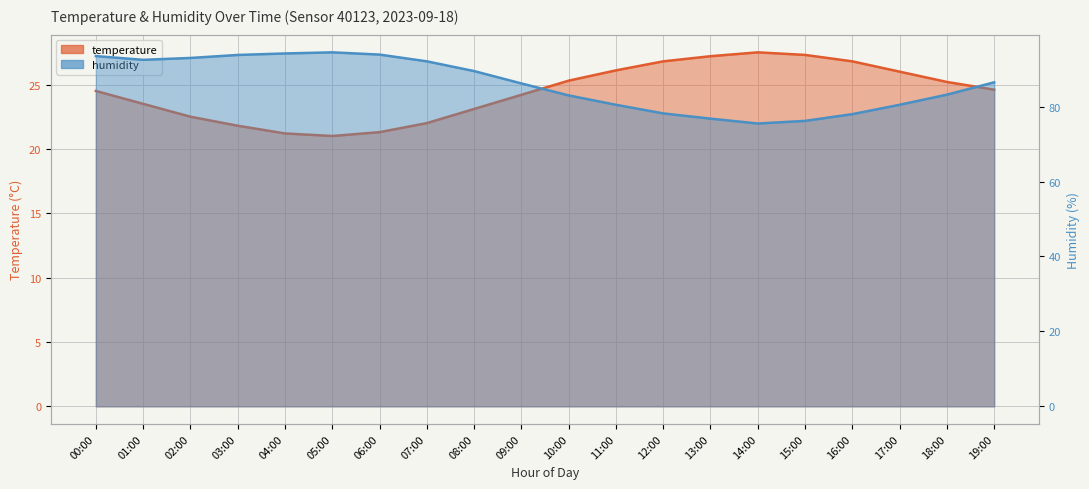

Rank the series by their average value, from lowest to highest.

temperature, humidity